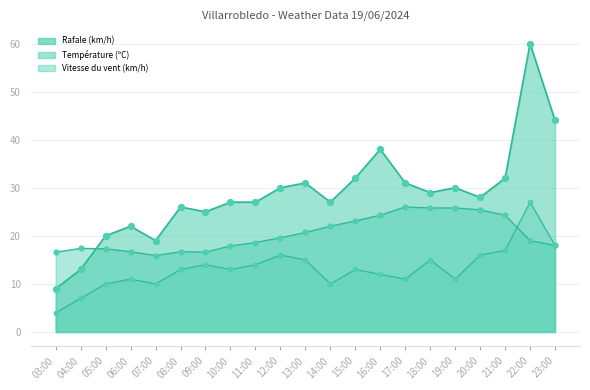

Is the value of Rafale (km/h) at 18:00 greater than the value of Vitesse du vent (km/h) at 18:00?

Yes